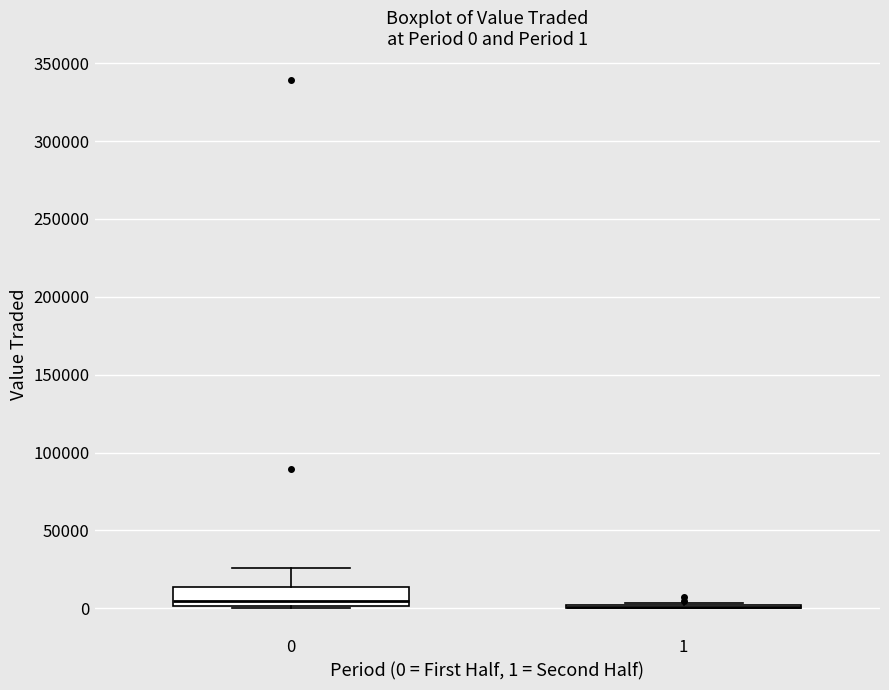

Which box is the tallest, from its lower edge to its upper edge?

0